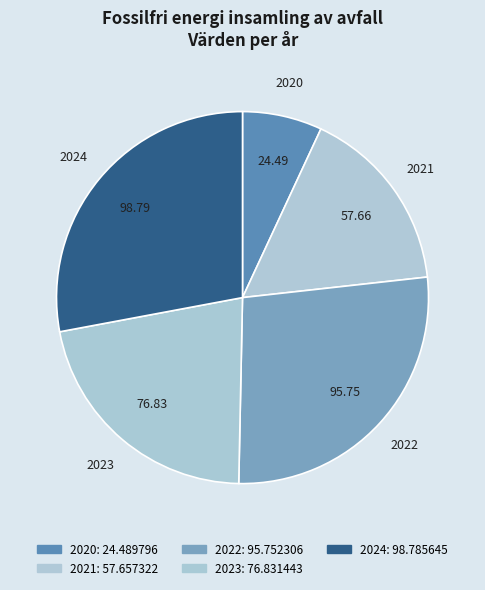

What percentage do 2021 and 2022 together represent?

43.4%